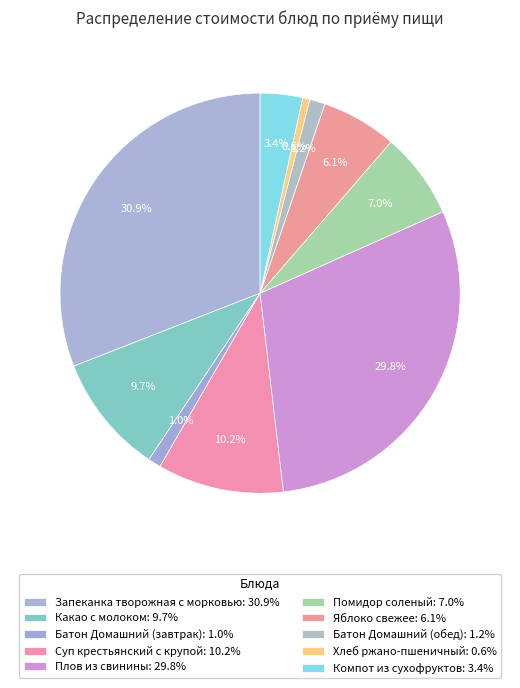

Which has a higher value, Суп крестьянский с крупой or Батон Домашний (обед)?

Суп крестьянский с крупой